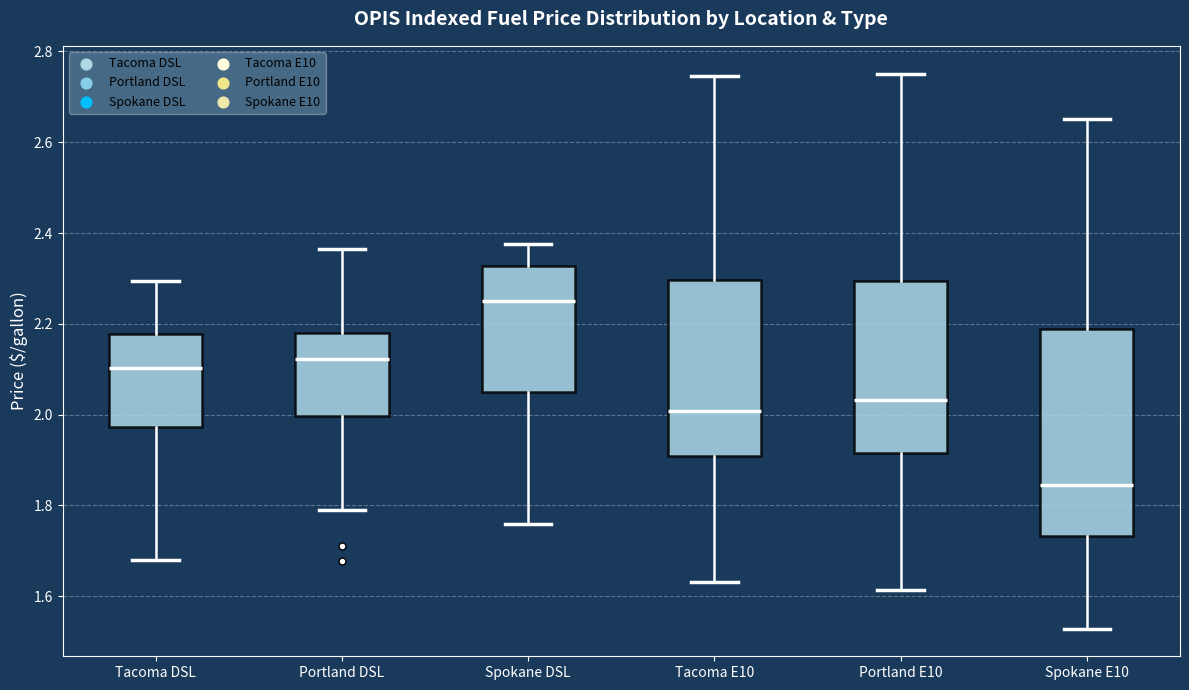

Which box is the tallest, from its lower edge to its upper edge?

Spokane E10